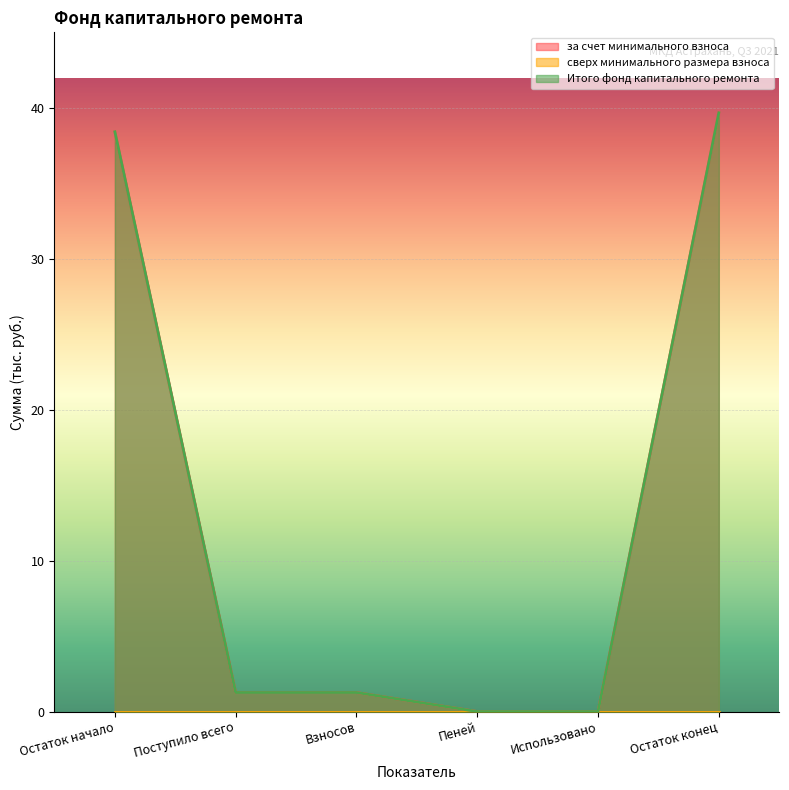

Reading left to right, transcribe all the data shown in this chart.

за счет минимального взноса: Остаток начало=38.4	Поступило всего=1.3	Взносов=1.3	Пеней=0.0	Использовано=0.0	Остаток конец=39.7
Итого фонд капитального ремонта: Остаток начало=38.4	Поступило всего=1.3	Взносов=1.3	Пеней=0.0	Использовано=0.0	Остаток конец=39.7